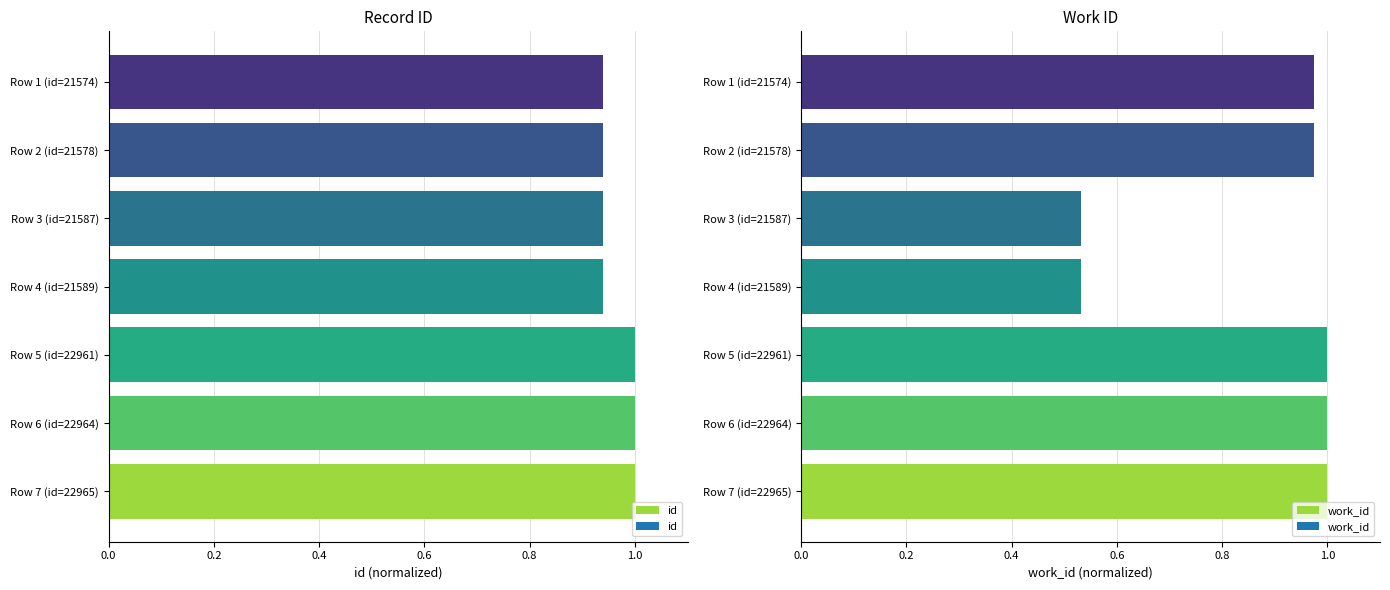

Count the number of categories in the chart.

7